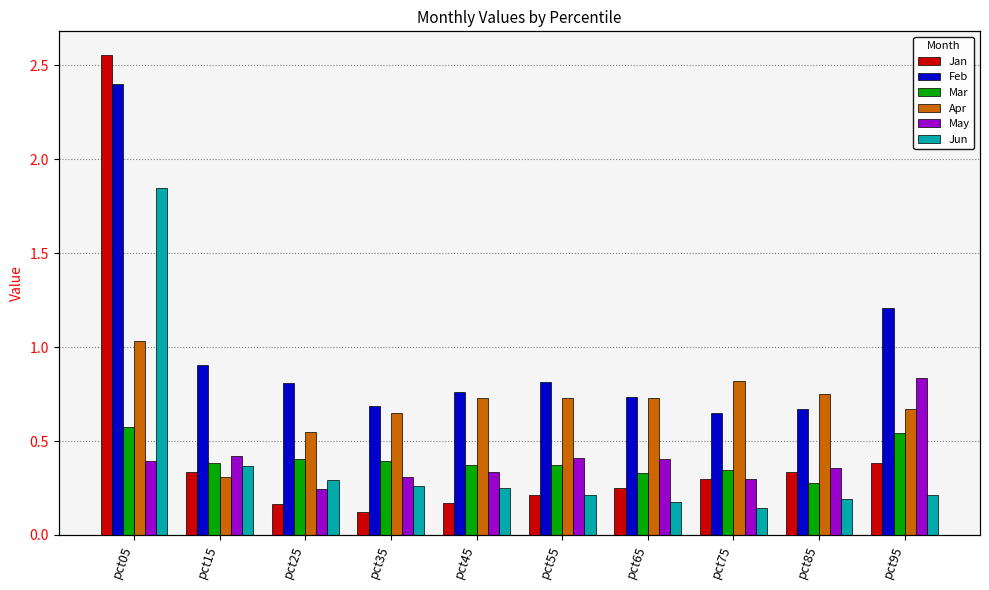

Between pct15 and pct55, which series saw the biggest shift?

Apr